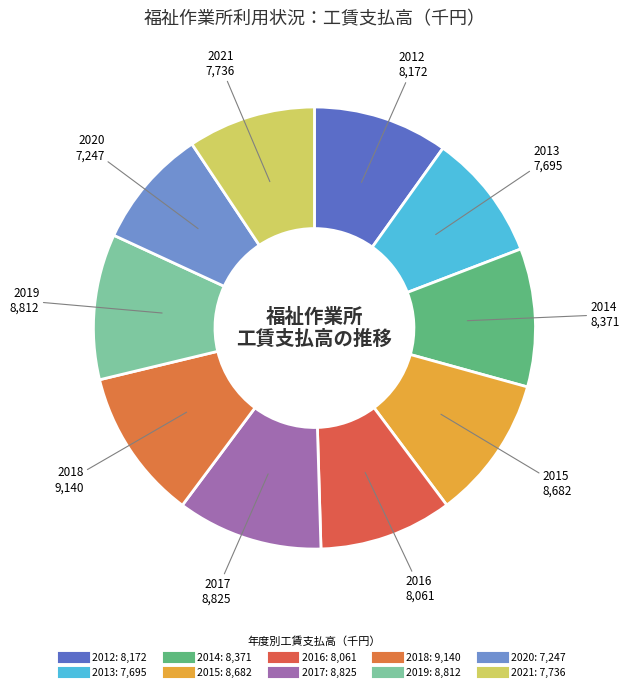

To the nearest percent, what portion does 2015 represent?

10%